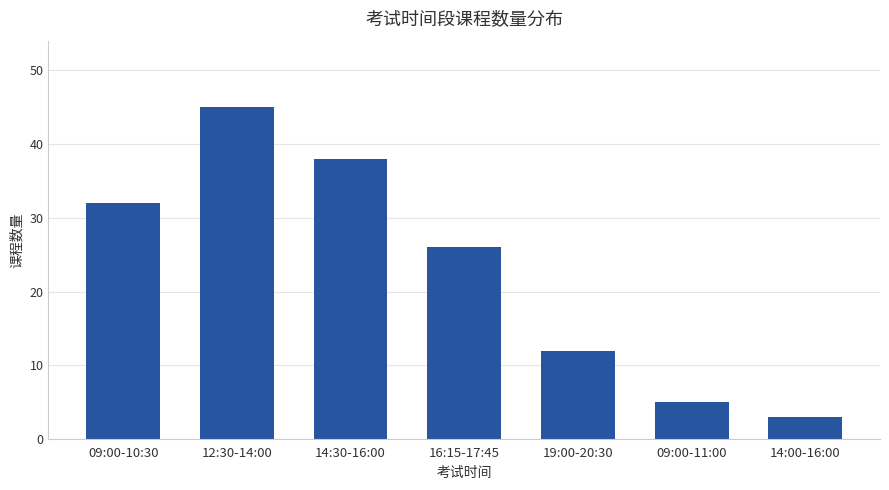

What is the label of the 6th bar from the right?

12:30-14:00